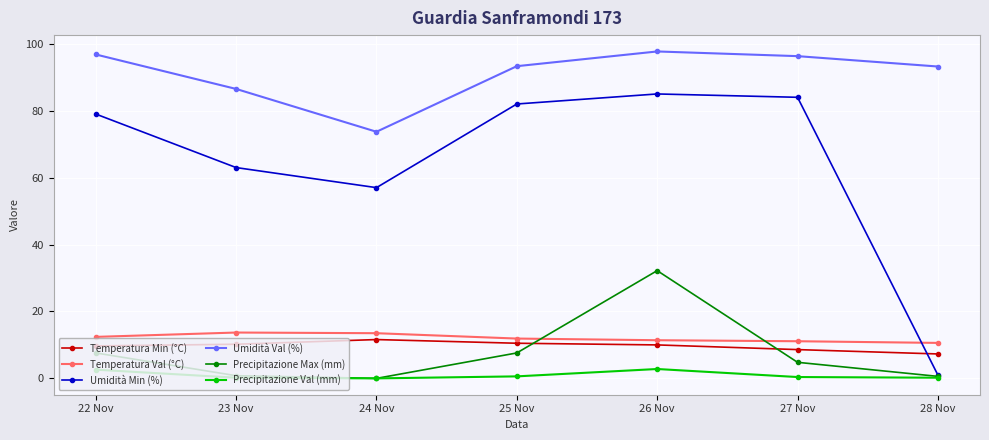

True or false: Umidità Min (%) has a value of 51.8 at 26 Nov.

False